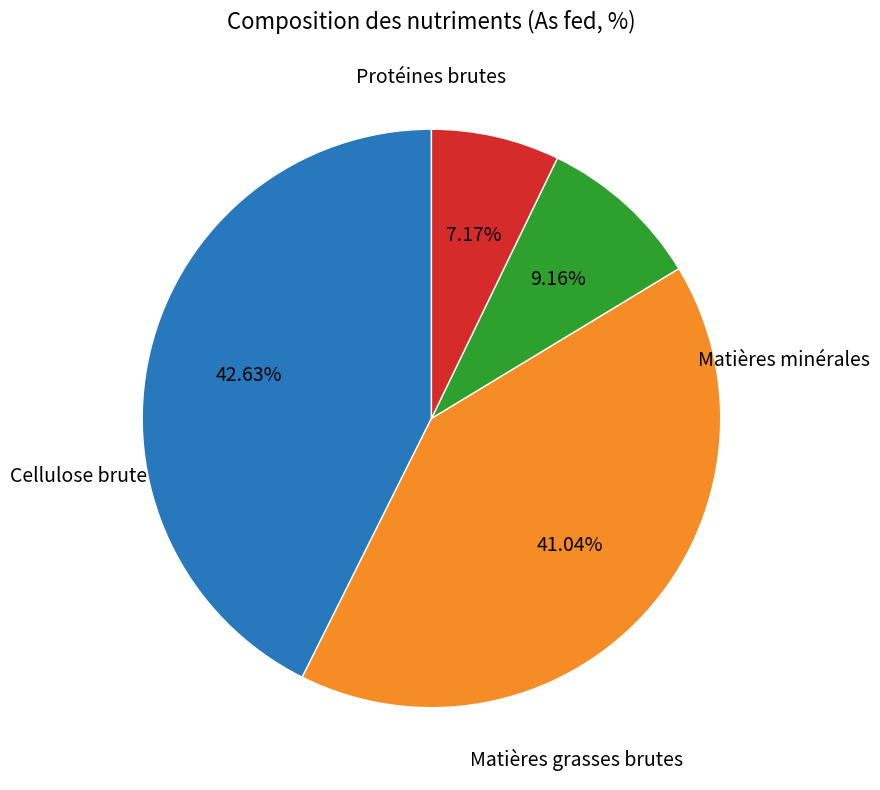

To the nearest percent, what is the average slice percentage?

25%